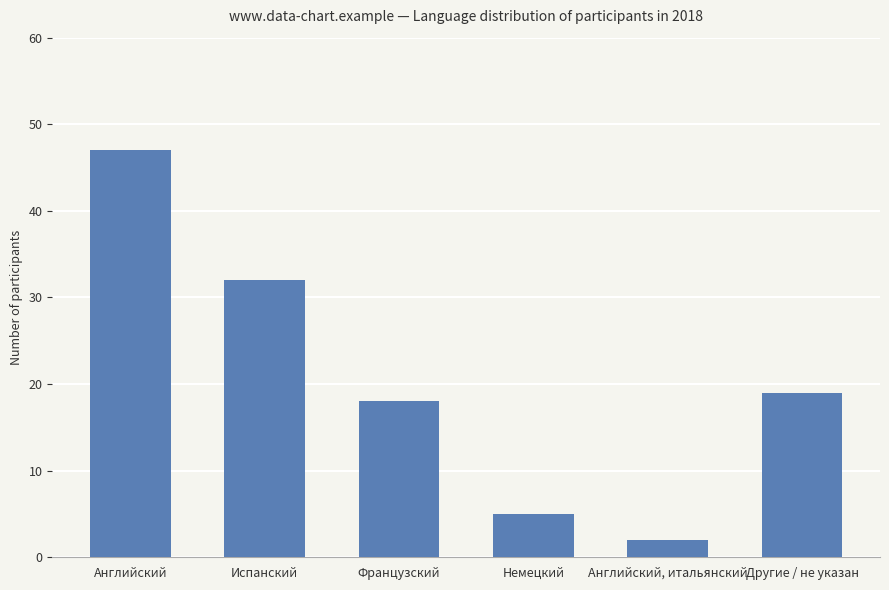

What is the label of the 4th bar from the right?

Французский